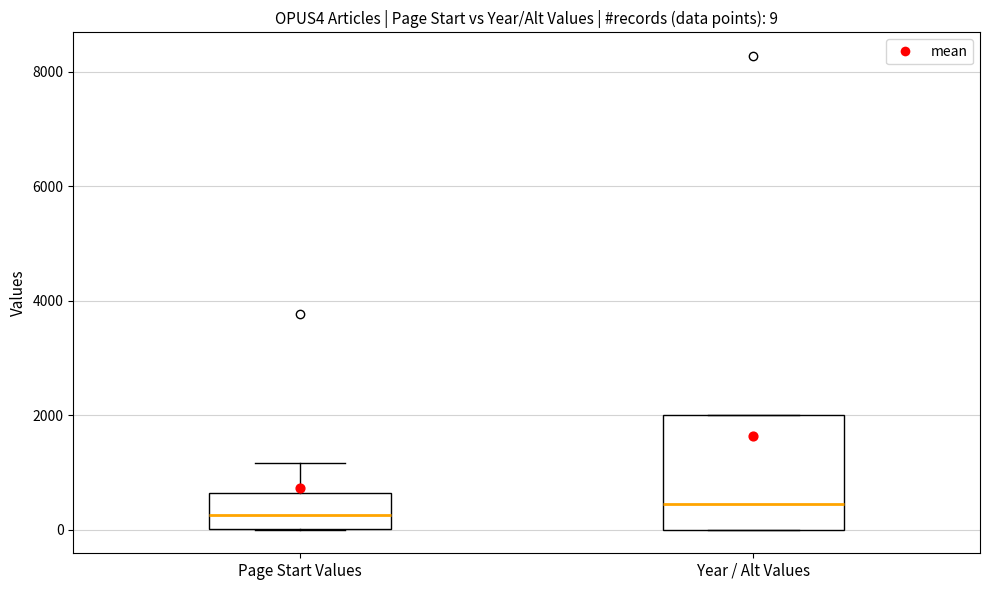

Comparing the boxes themselves (not the whiskers), which one is the tallest?

Year / Alt Values